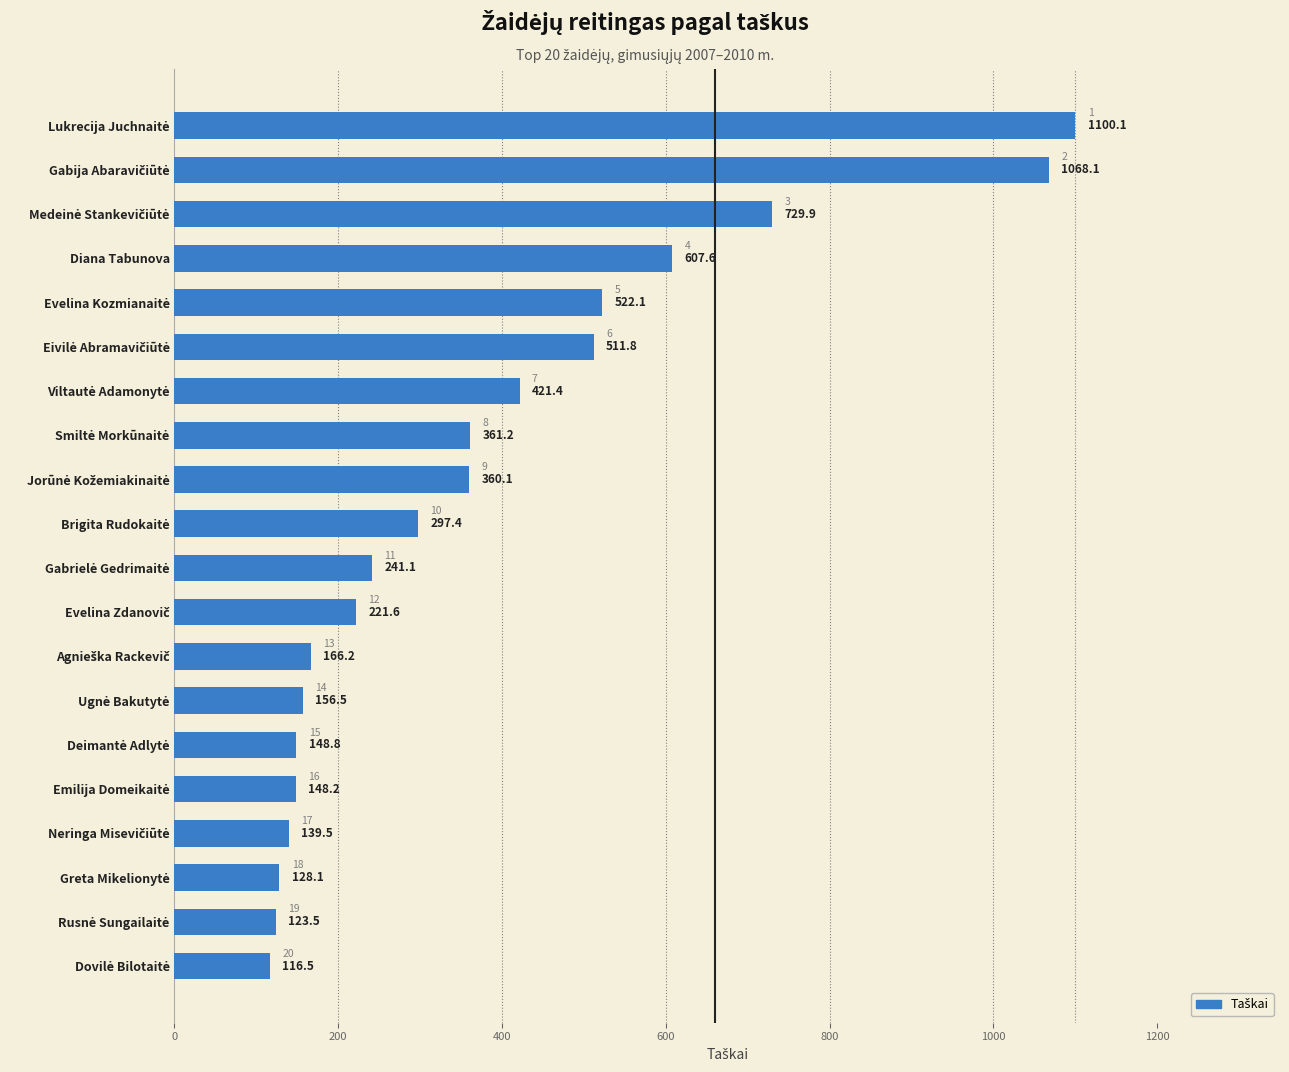

Reading bottom to top, transcribe all the data shown in this chart.

116.5	123.5	128.1	139.5	148.2	148.8	156.5	166.2	221.6	241.1	297.4	360.1	361.2	421.4	511.8	522.1	607.6	729.9	1068.1	1100.1